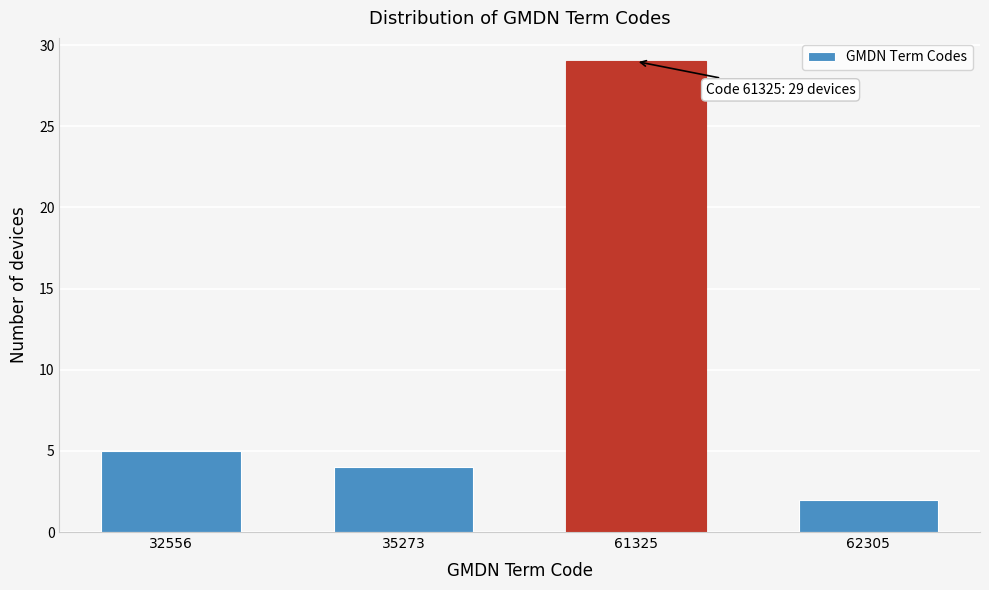

Reading right to left, transcribe all the data shown in this chart.

62305=2	61325=29	35273=4	32556=5